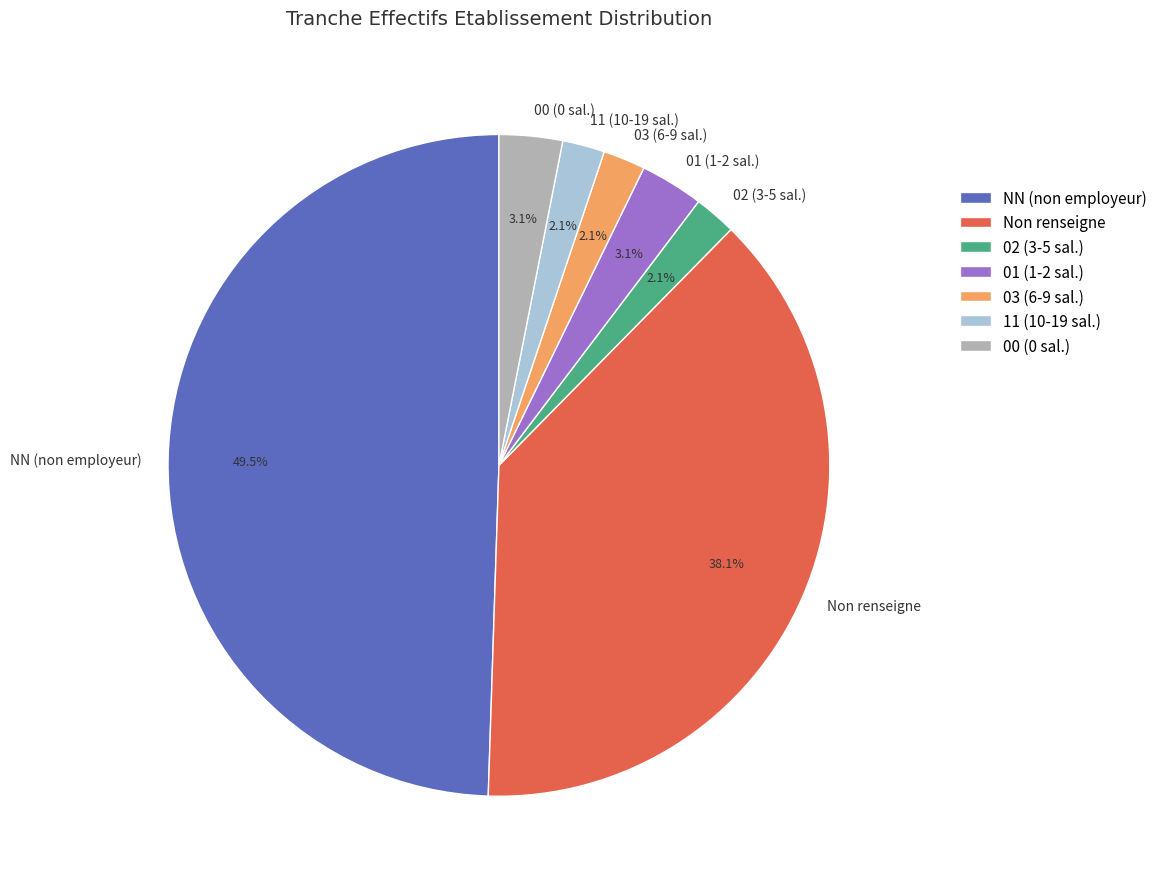

To the nearest percent, what is the difference between the largest and smallest slice percentages?

47%